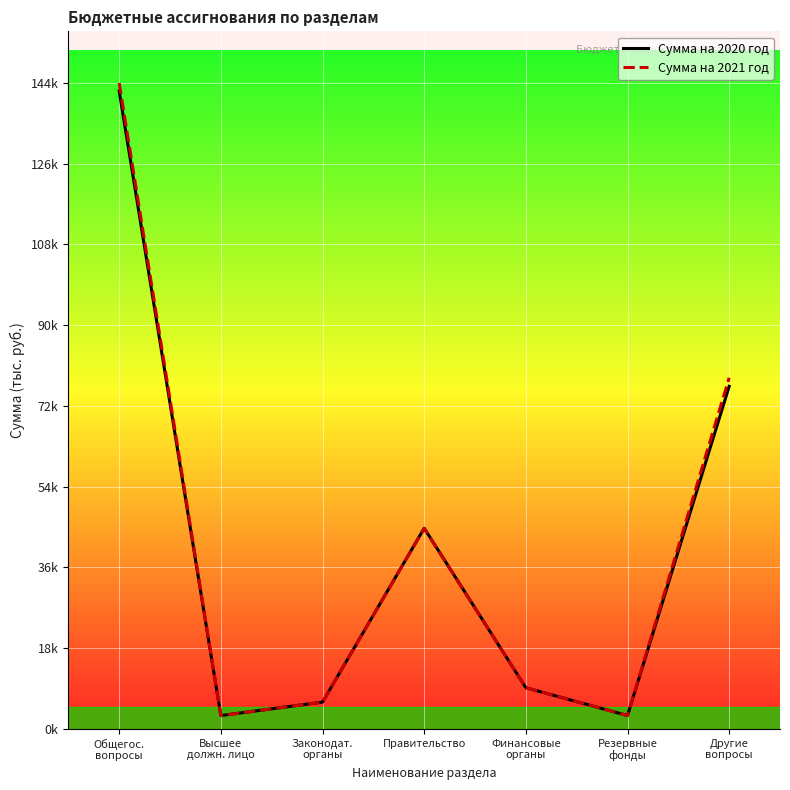

At Правительство, list the series in order from largest to smallest.

Сумма на 2020 год, Сумма на 2021 год